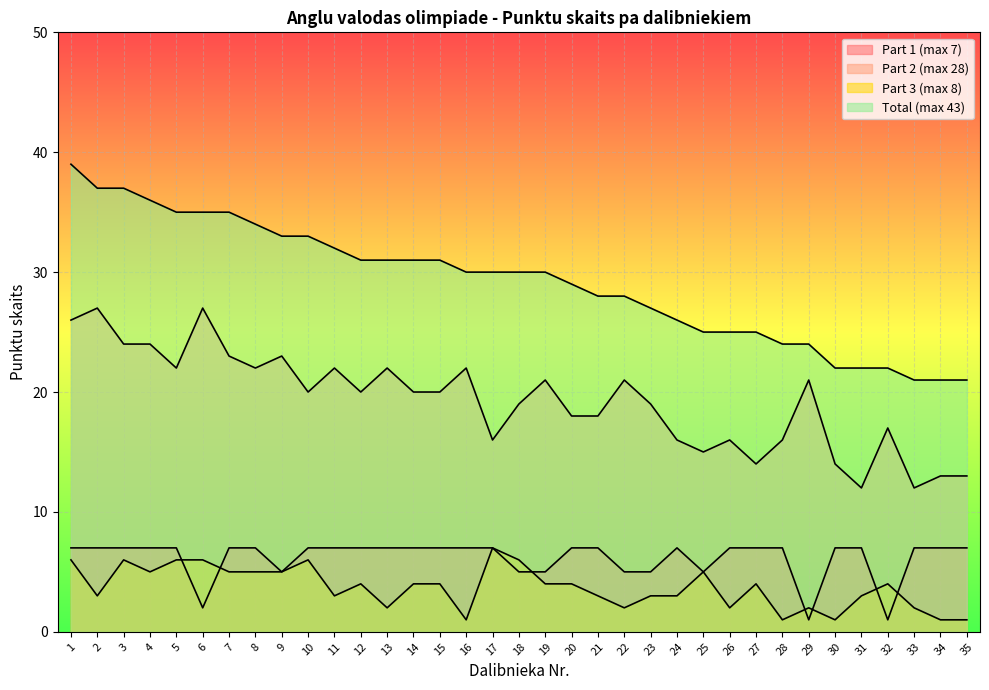

Where is the first local minimum for Part 1 (max 7)?

6